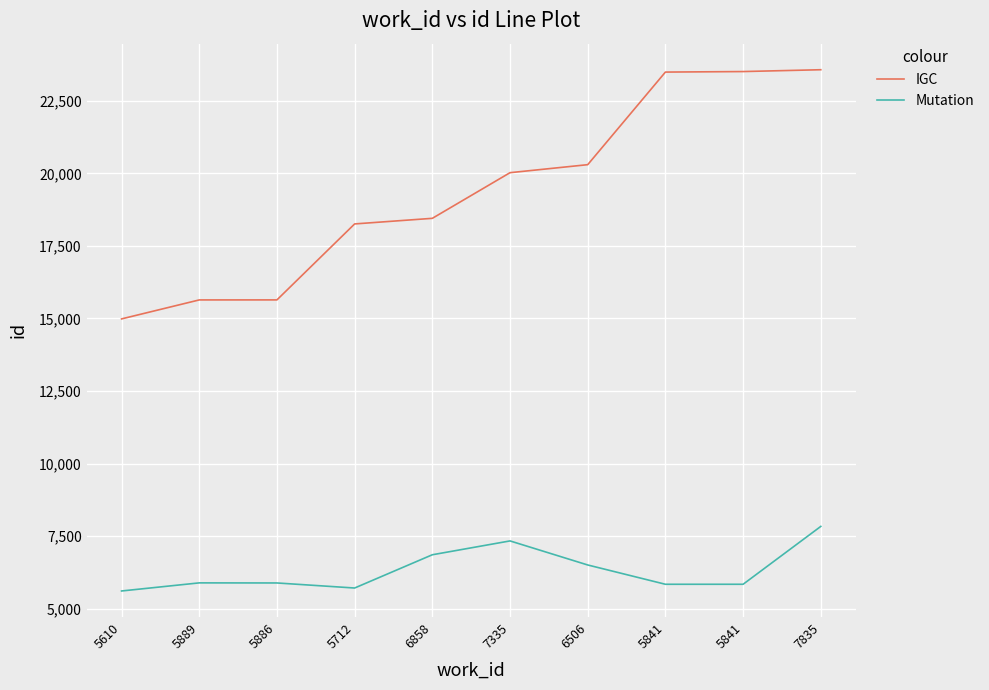

The IGC series shows 6770 at 5610. True or false?

False